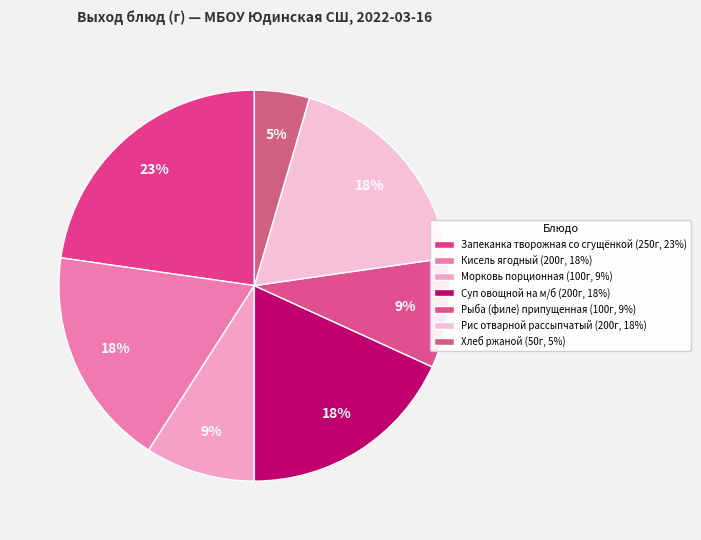

What is the ratio of the value at Кисель ягодный to the value at Рис отварной рассыпчатый?

1.0